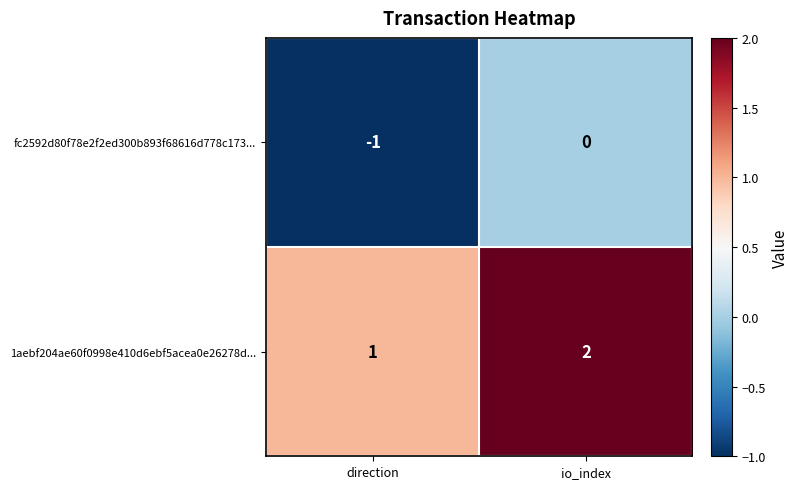

True or false: 1aebf204ae60f0998e410d6ebf5acea0e26278d... has a value of 3 at io_index.

False